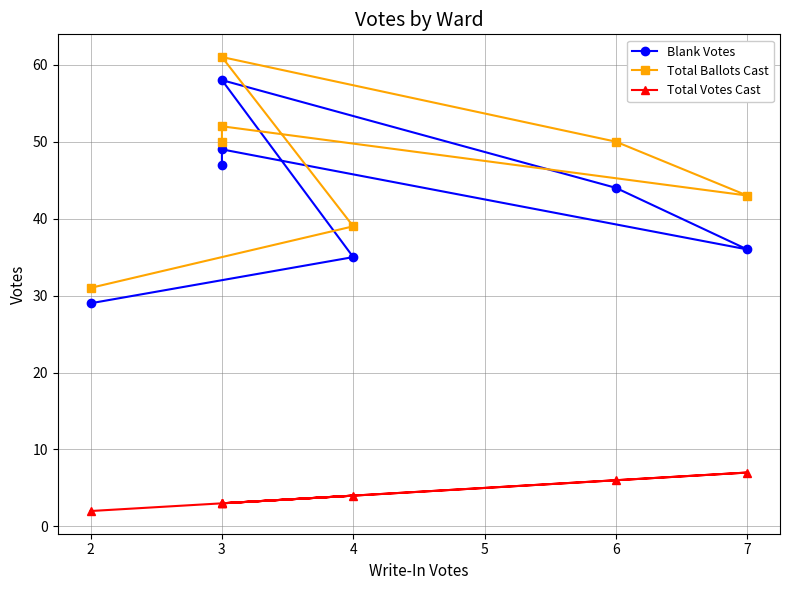

True or false: Blank Votes and Total Ballots Cast cross at least once.

False